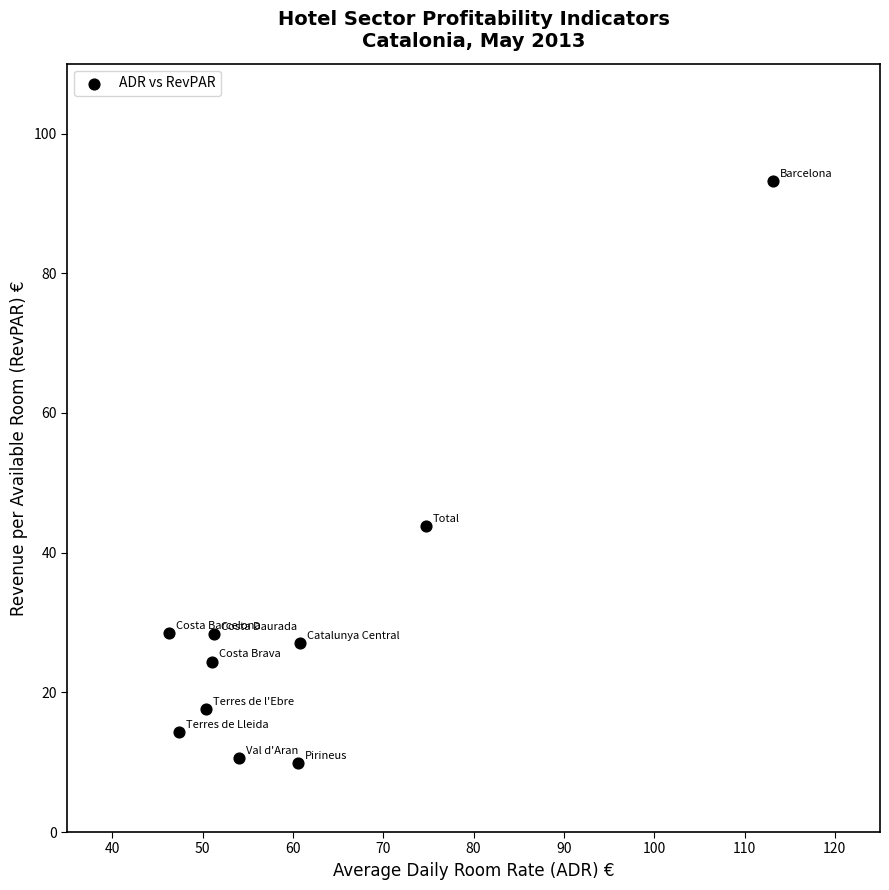

What is the range of X values (max minus min)?

66.8